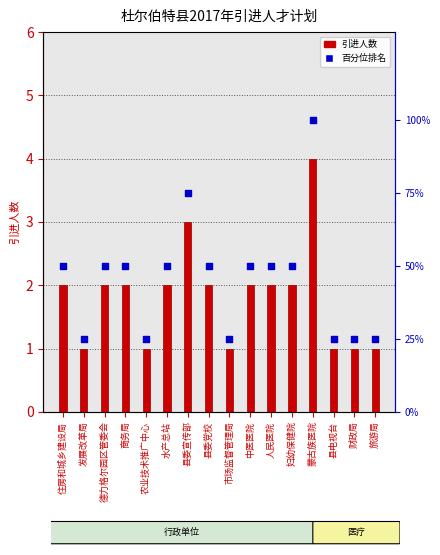

Which series has the largest Y range (max minus min)?

百分位排名